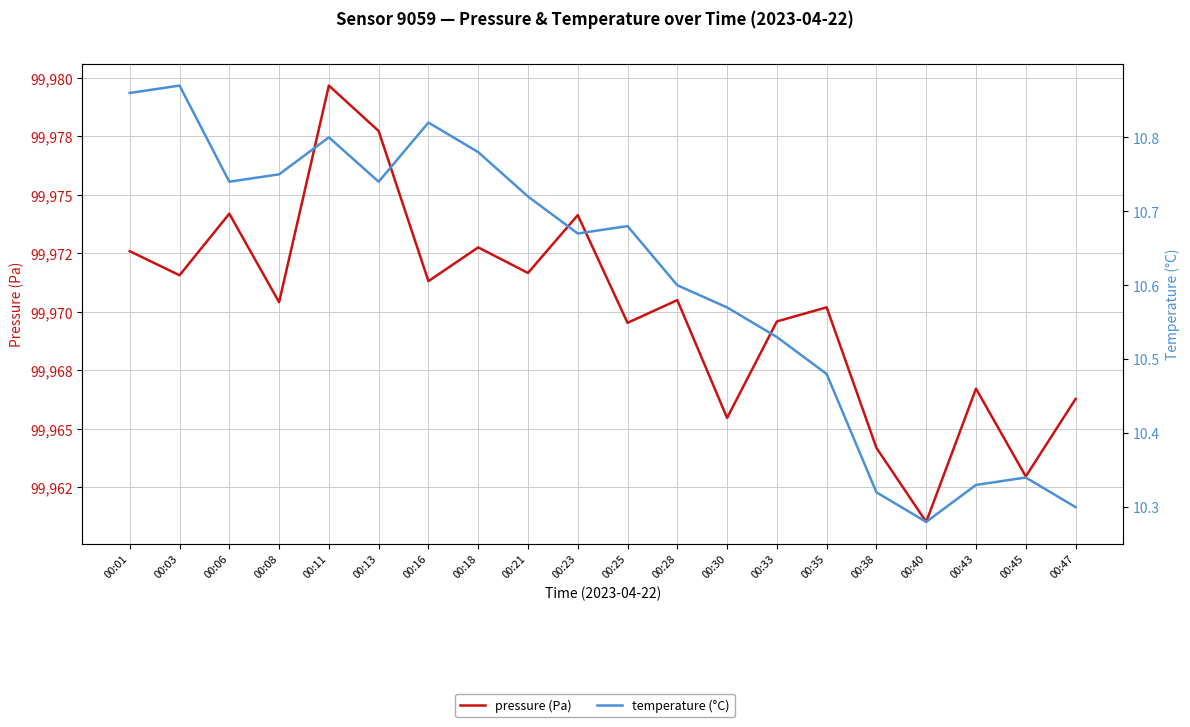

Which has a higher value, 00:30 or 00:28?

00:28